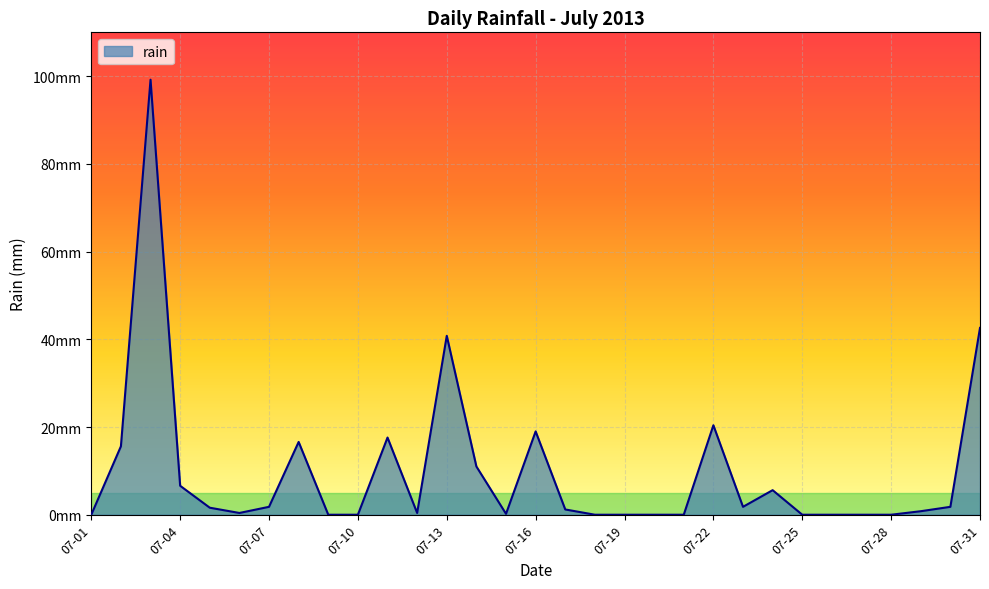

Rank the categories by value from lowest to highest.

2013-07-01, 2013-07-09, 2013-07-10, 2013-07-18, 2013-07-19, 2013-07-20, 2013-07-21, 2013-07-25, 2013-07-26, 2013-07-27, 2013-07-28, 2013-07-15, 2013-07-06, 2013-07-12, 2013-07-29, 2013-07-17, 2013-07-05, 2013-07-07, 2013-07-23, 2013-07-30, 2013-07-24, 2013-07-04, 2013-07-14, 2013-07-02, 2013-07-08, 2013-07-11, 2013-07-16, 2013-07-22, 2013-07-13, 2013-07-31, 2013-07-03